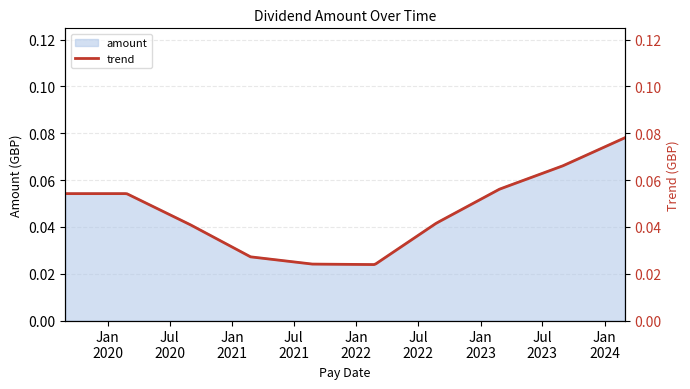

At which label is the value closest to 0?

2022-02-24